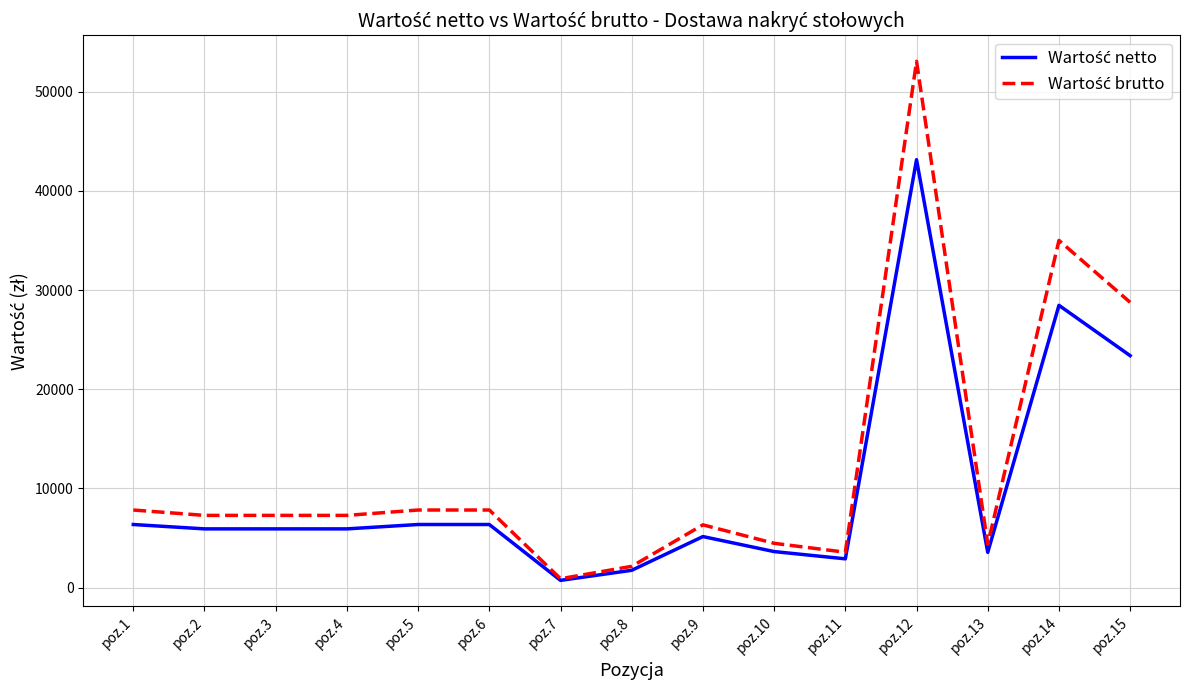

What is the difference between the highest and lowest values at poz.7?

165.5